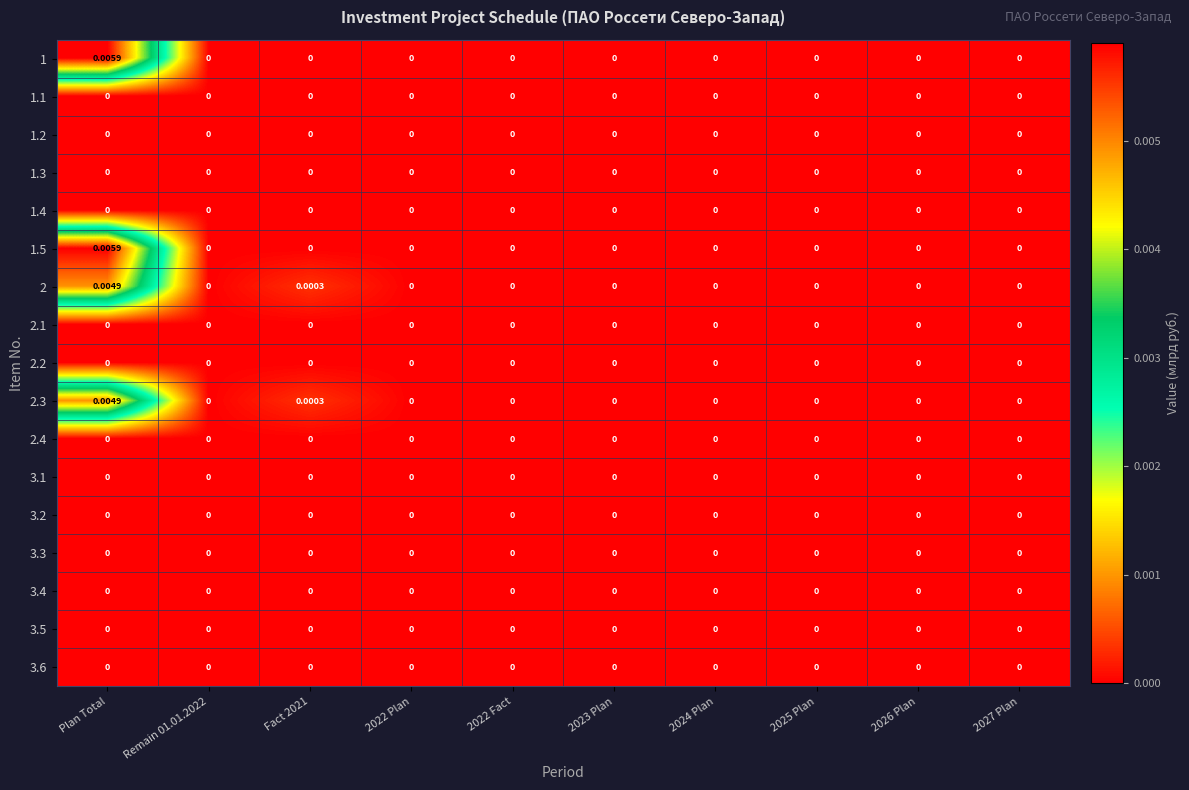

Which label corresponds to the largest value in the chart?

Plan Total